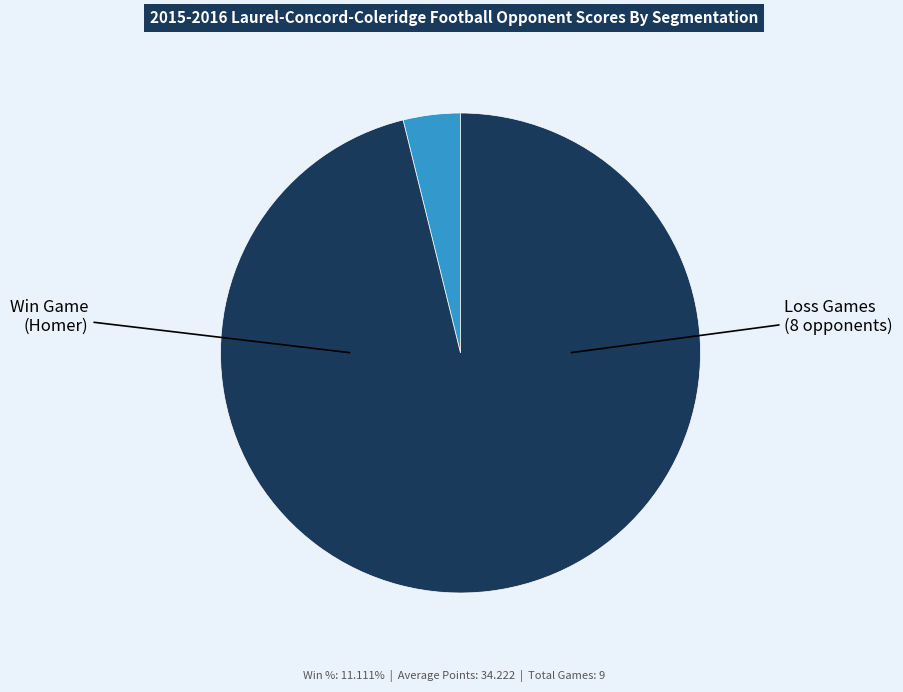

Does any single category account for the majority?

Yes